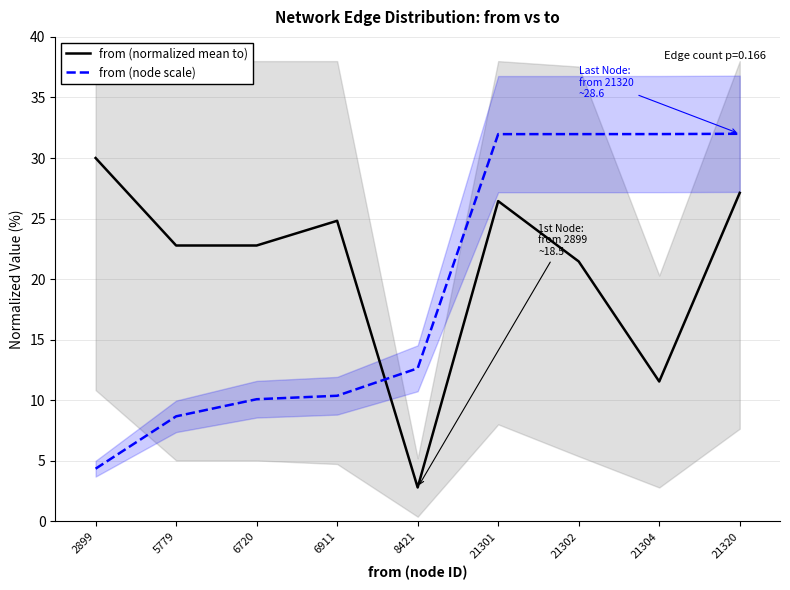

At which category is the sum across all series the highest?

21320